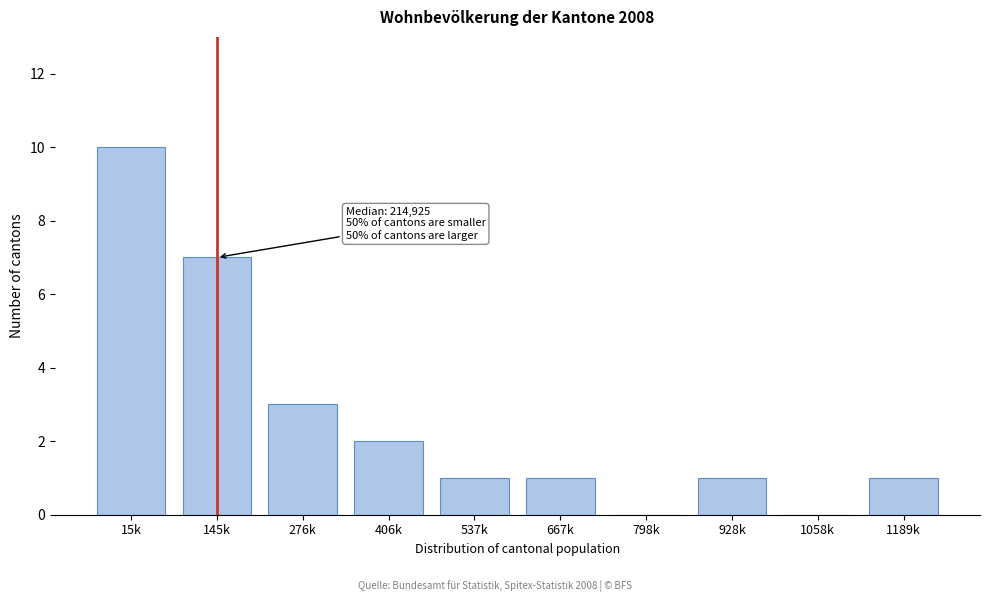

Reading right to left, list all the values displayed in this chart.

1189k=1	1058k=0	928k=1	798k=0	667k=1	537k=1	406k=2	276k=3	145k=7	15k=10